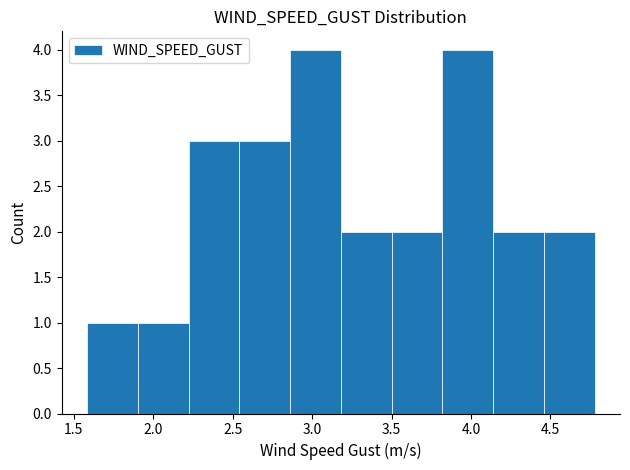

Reading left to right, transcribe this chart: for each bar, give the range it covers on the x-axis and its height. Neither the bar edges nor the heights are printed on the chart, so give them approximately, as read against the axes.

1.60 to 1.90: 1
1.90 to 2.20: 1
2.20 to 2.55: 3
2.55 to 2.85: 3
2.85 to 3.20: 4
3.20 to 3.50: 2
3.50 to 3.80: 2
3.80 to 4.15: 4
4.15 to 4.45: 2
4.45 to 4.80: 2